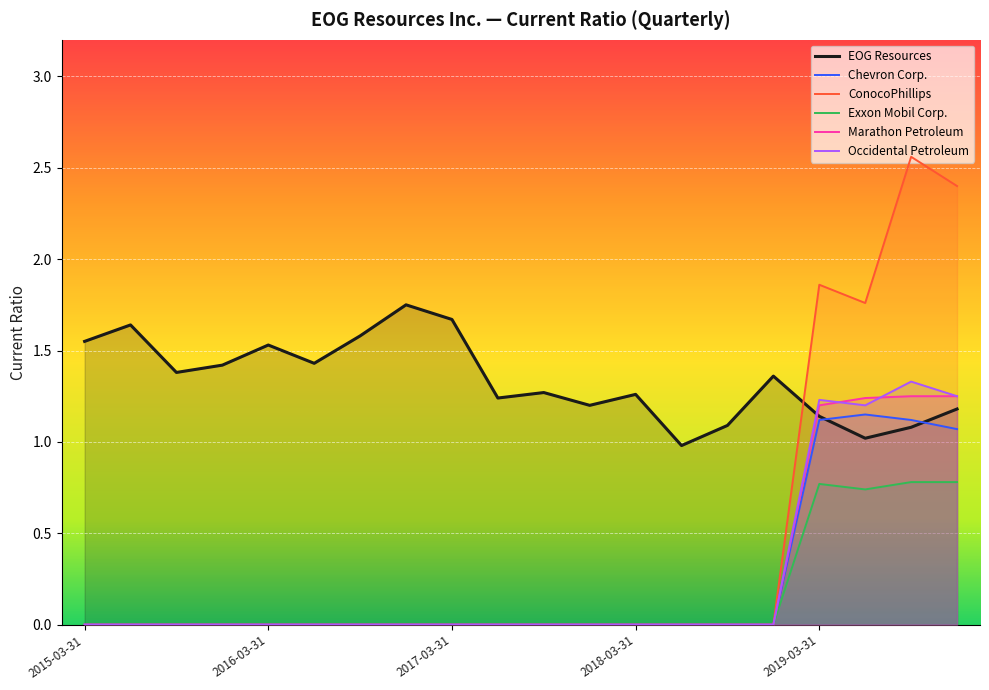

What is the difference between the highest and lowest values at 13?

1.0